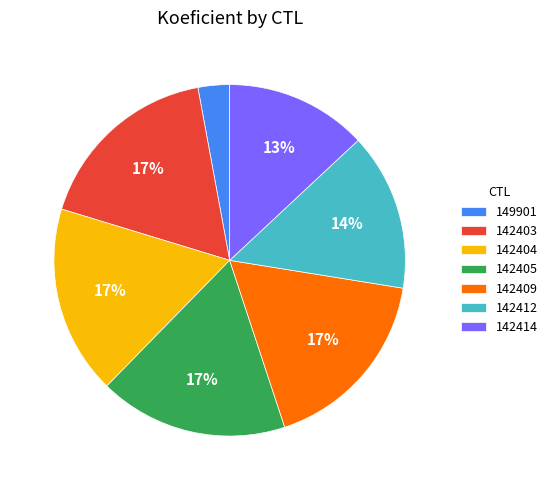

To the nearest percent, what percentage of the pie is 142409?

17%